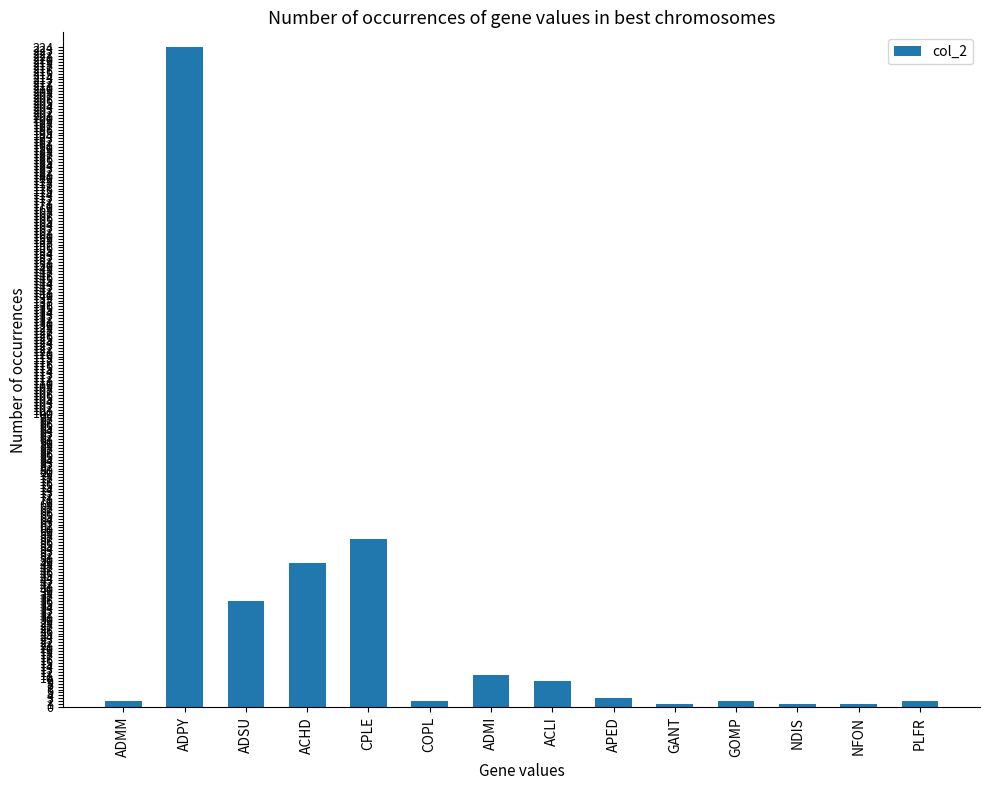

Where does the data first go above 3?

ADPY